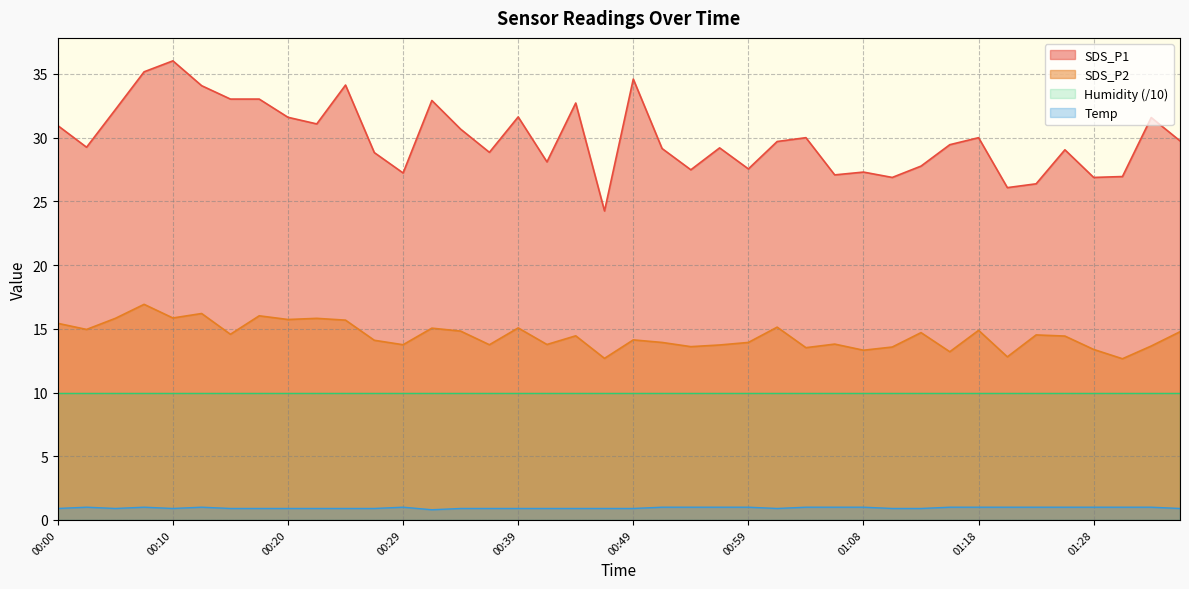

Between 00:00 and 01:21, which series saw the biggest shift?

SDS_P1